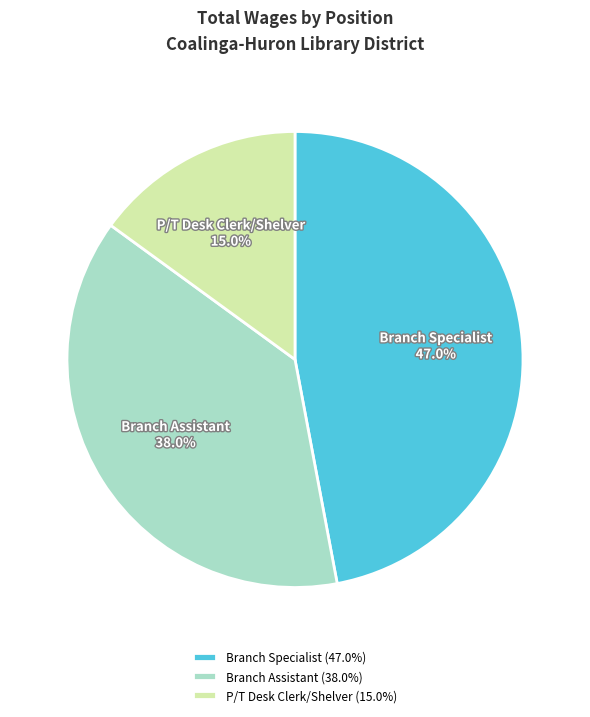

Count the number of slices in the pie.

3